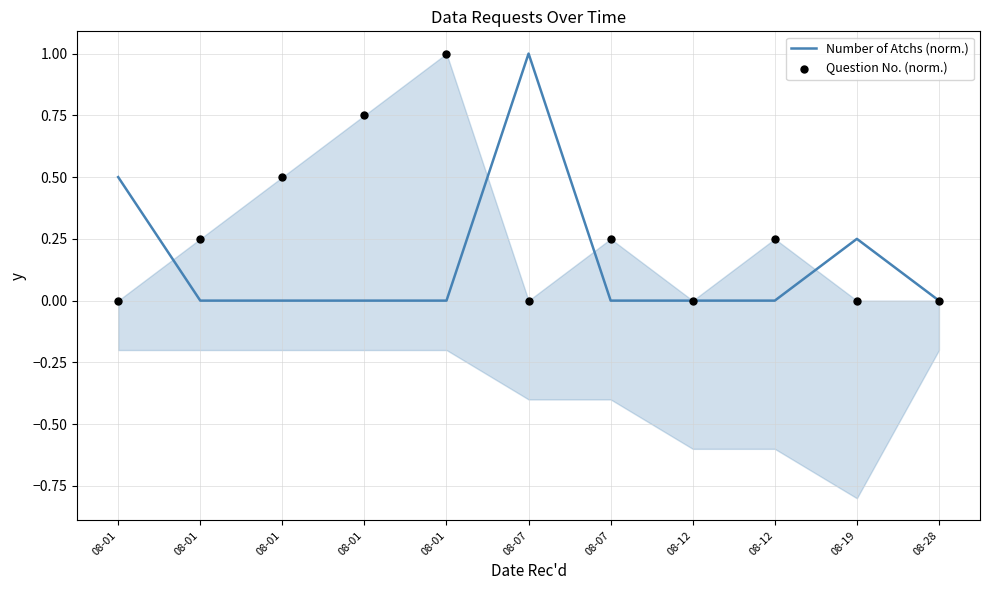

At which category is the sum across all series the highest?

08-01